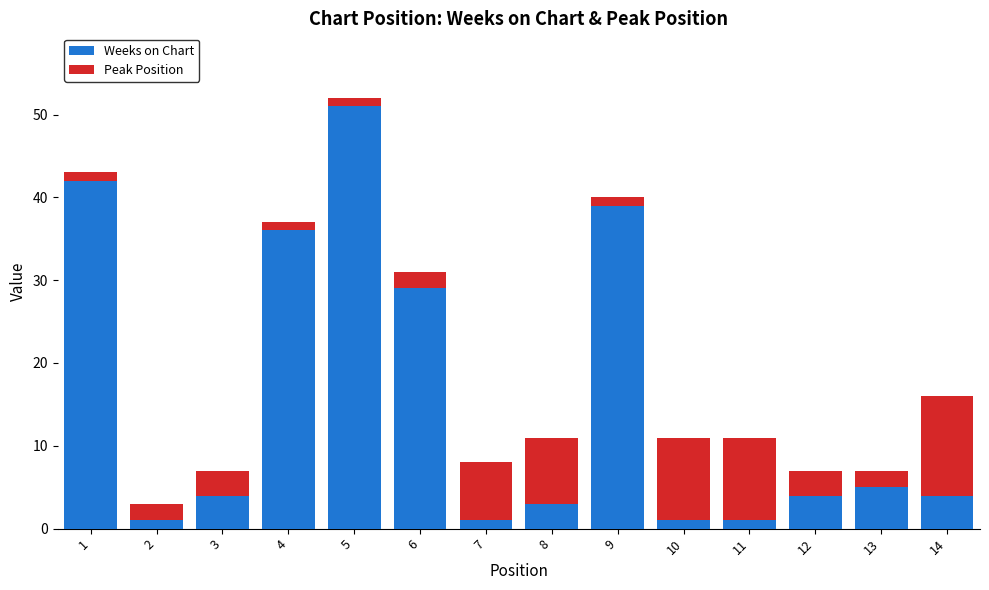

What is the maximum value for Weeks on Chart?

51